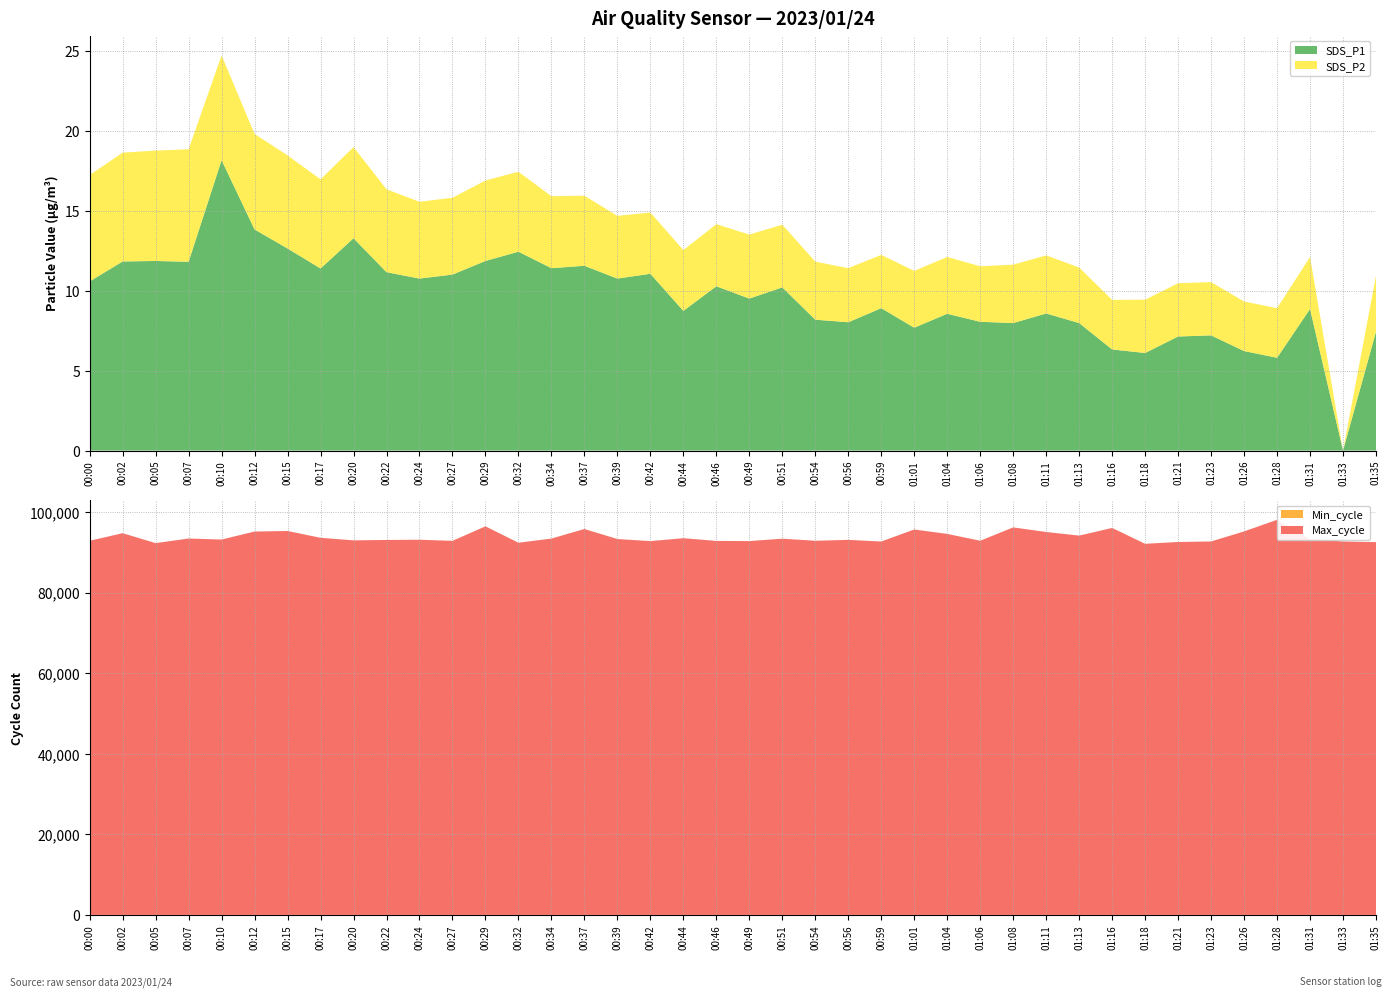

Reading left to right, extract all data points from this chart.

SDS_P1: 00:00=10.6	00:02=11.8	00:05=11.8	00:07=11.8	00:10=18.1	00:12=13.8	00:15=12.6	00:17=11.4	00:20=13.3	00:22=11.2	00:24=10.8	00:27=11.0	00:29=11.8	00:32=12.4	00:34=11.4	00:37=11.6	00:39=10.8	00:42=11.1	00:44=8.7	00:46=10.3	00:49=9.5	00:51=10.2	00:54=8.2	00:56=8.0	00:59=8.9	01:01=7.7	01:04=8.6	01:06=8.1	01:08=8.0	01:11=8.6	01:13=8.0	01:16=6.3	01:18=6.1	01:21=7.1	01:23=7.2	01:26=6.2	01:28=5.8	01:31=8.8	01:33=0.0	01:35=7.4
SDS_P2: 00:00=6.7	00:02=6.8	00:05=6.9	00:07=7.0	00:10=6.5	00:12=6.0	00:15=5.8	00:17=5.6	00:20=5.7	00:22=5.2	00:24=4.8	00:27=4.8	00:29=5.0	00:32=5.0	00:34=4.5	00:37=4.4	00:39=3.9	00:42=3.8	00:44=3.8	00:46=3.9	00:49=4.0	00:51=3.9	00:54=3.6	00:56=3.4	00:59=3.3	01:01=3.5	01:04=3.5	01:06=3.5	01:08=3.6	01:11=3.6	01:13=3.5	01:16=3.1	01:18=3.3	01:21=3.3	01:23=3.3	01:26=3.1	01:28=3.1	01:31=3.2	01:33=0.0	01:35=3.5
Min_cycle: 00:00=28.0	00:02=28.0	00:05=28.0	00:07=28.0	00:10=28.0	00:12=28.0	00:15=28.0	00:17=28.0	00:20=28.0	00:22=28.0	00:24=28.0	00:27=28.0	00:29=28.0	00:32=28.0	00:34=28.0	00:37=28.0	00:39=28.0	00:42=28.0	00:44=28.0	00:46=28.0	00:49=28.0	00:51=28.0	00:54=28.0	00:56=28.0	00:59=28.0	01:01=28.0	01:04=28.0	01:06=28.0	01:08=28.0	01:11=28.0	01:13=28.0	01:16=28.0	01:18=28.0	01:21=28.0	01:23=28.0	01:26=28.0	01:28=28.0	01:31=28.0	01:33=28.0	01:35=28.0
Max_cycle: 00:00=92847.0	00:02=94734.0	00:05=92269.0	00:07=93411.0	00:10=93158.0	00:12=95143.0	00:15=95281.0	00:17=93588.0	00:20=92954.0	00:22=93055.0	00:24=93109.0	00:27=92833.0	00:29=96436.0	00:32=92363.0	00:34=93399.0	00:37=95771.0	00:39=93285.0	00:42=92771.0	00:44=93489.0	00:46=92814.0	00:49=92776.0	00:51=93370.0	00:54=92855.0	00:56=93080.0	00:59=92668.0	01:01=95653.0	01:04=94553.0	01:06=92863.0	01:08=96169.0	01:11=95032.0	01:13=94135.0	01:16=96037.0	01:18=92101.0	01:21=92549.0	01:23=92684.0	01:26=95174.0	01:28=98052.0	01:31=93235.0	01:33=92678.0	01:35=92514.0